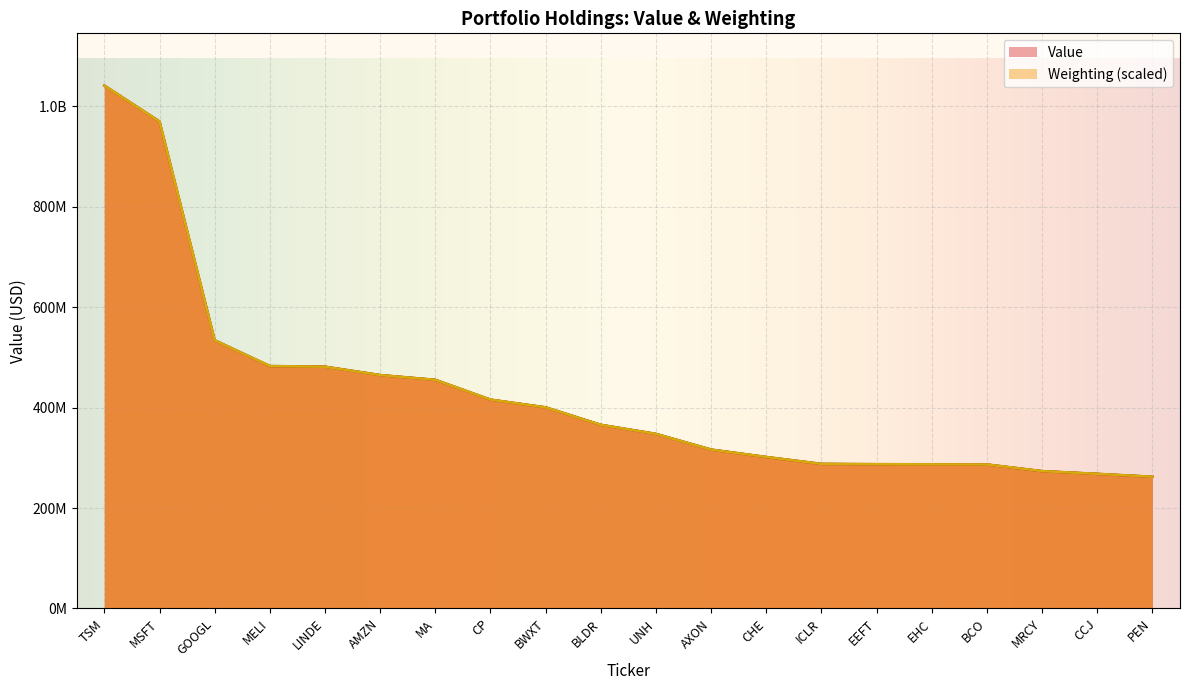

What is the difference between the Weighting values at PEN and EEFT?

24971443.2